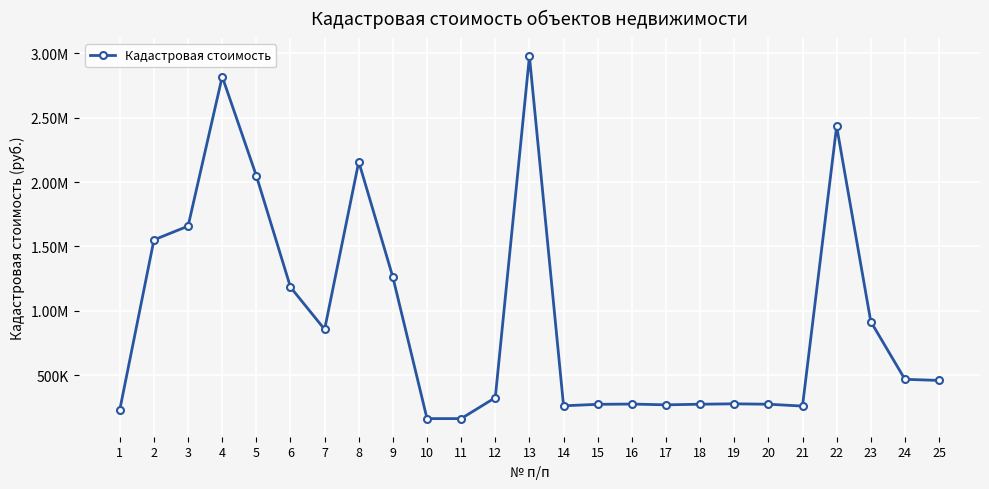

Is this an area chart (filled region under the line)?

No